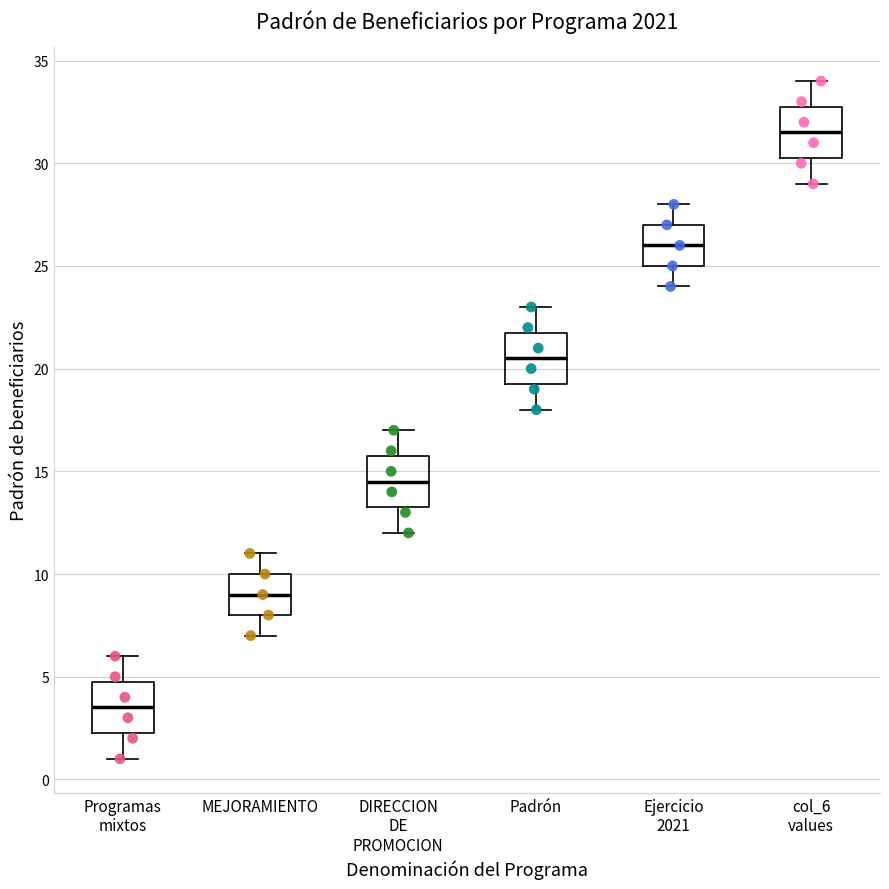

Which box has the highest median line?

col_6 values